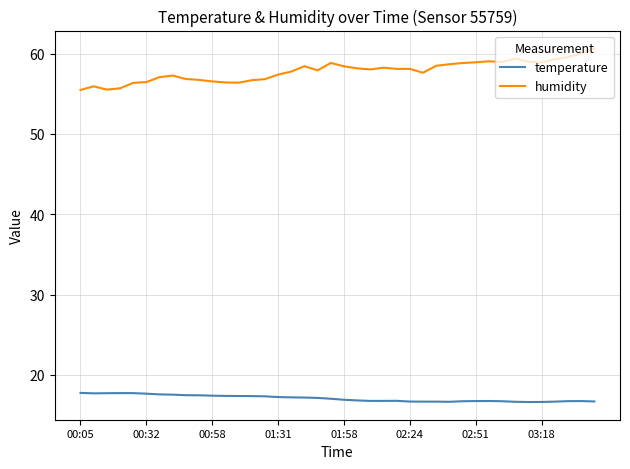

What is the maximum value for temperature?

17.8